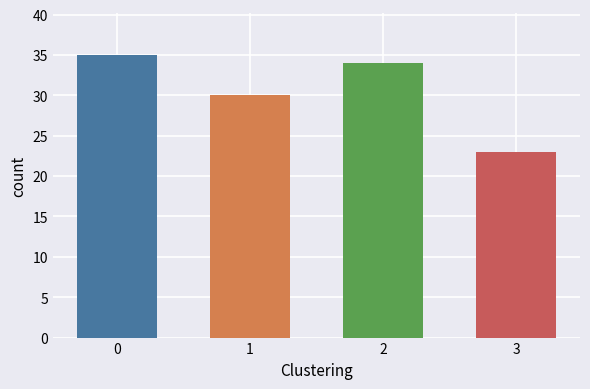

Approximately how many times larger is the value at 1 compared to 2?

0.9